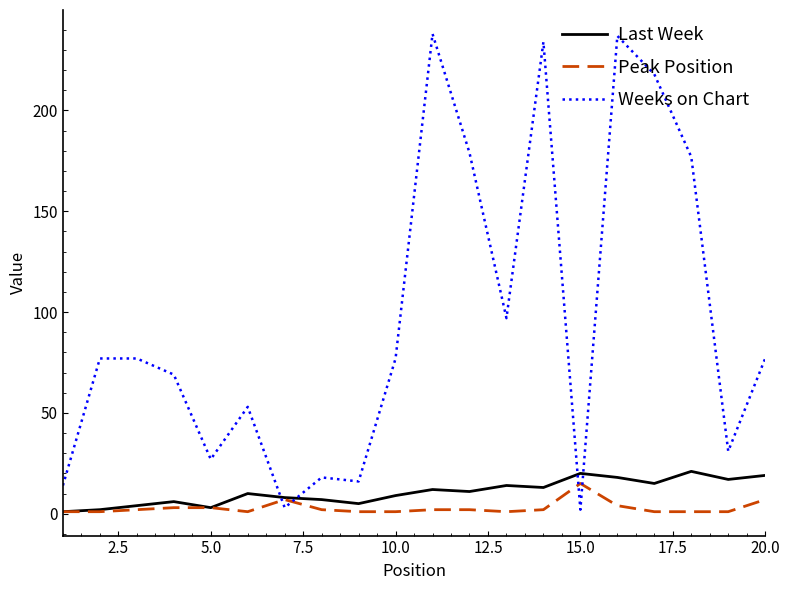

Which series has the largest range (max minus min)?

Weeks on Chart